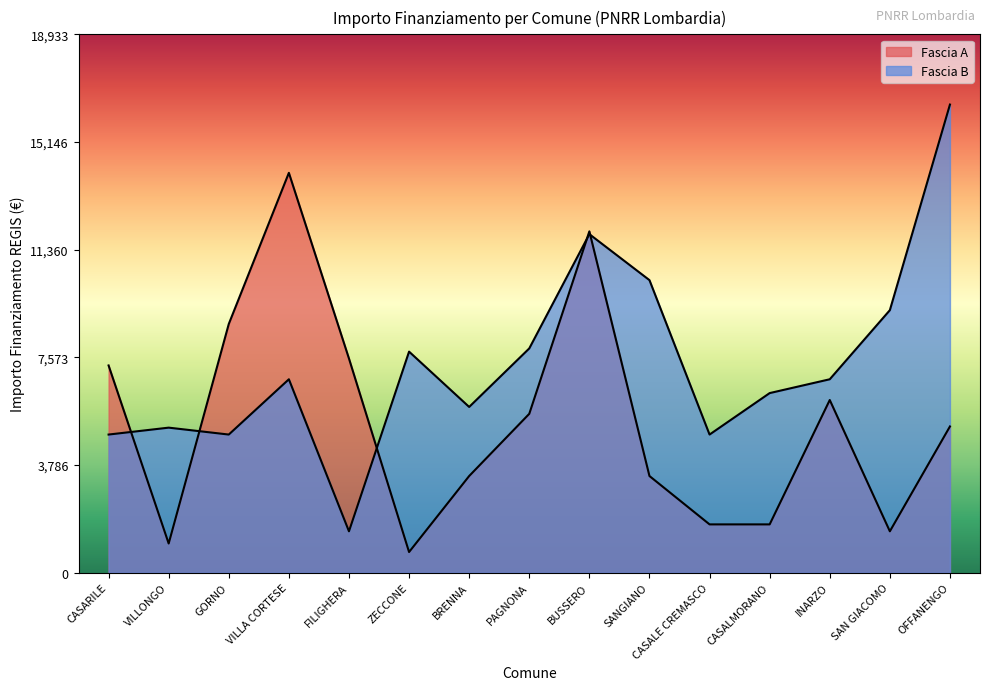

What is the spread (max minus min) of values at PAGNONA?

2300